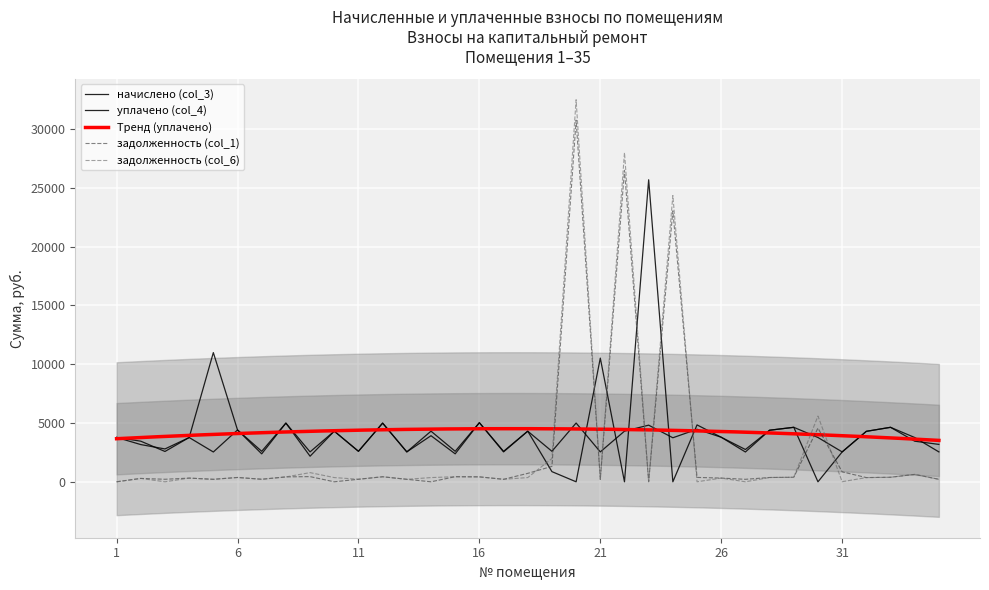

What is the value of the задолженность (col_1) point at the 30th from the left?

4566.3